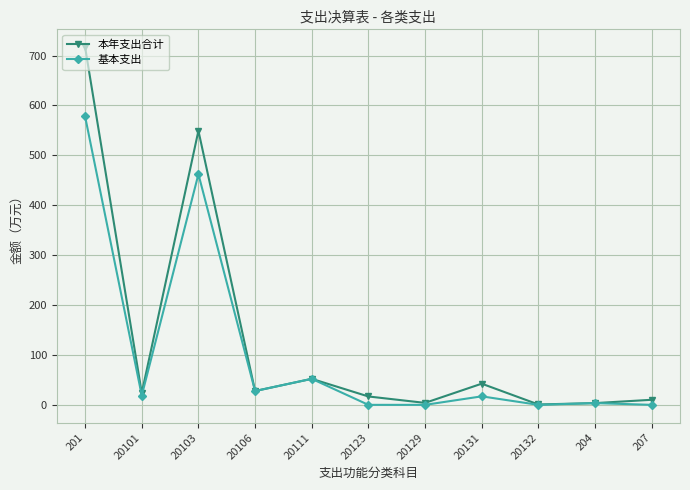

List the series in order of their peak value, highest first.

本年支出合计, 基本支出